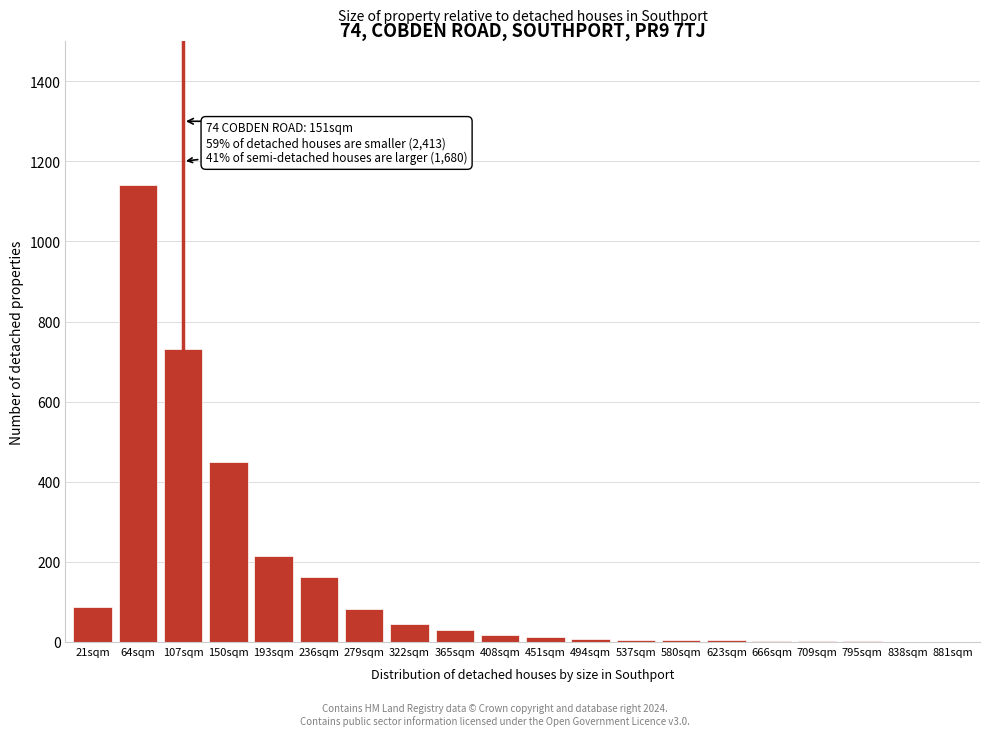

The chart shows a value of 5 at 580sqm. True or false?

True